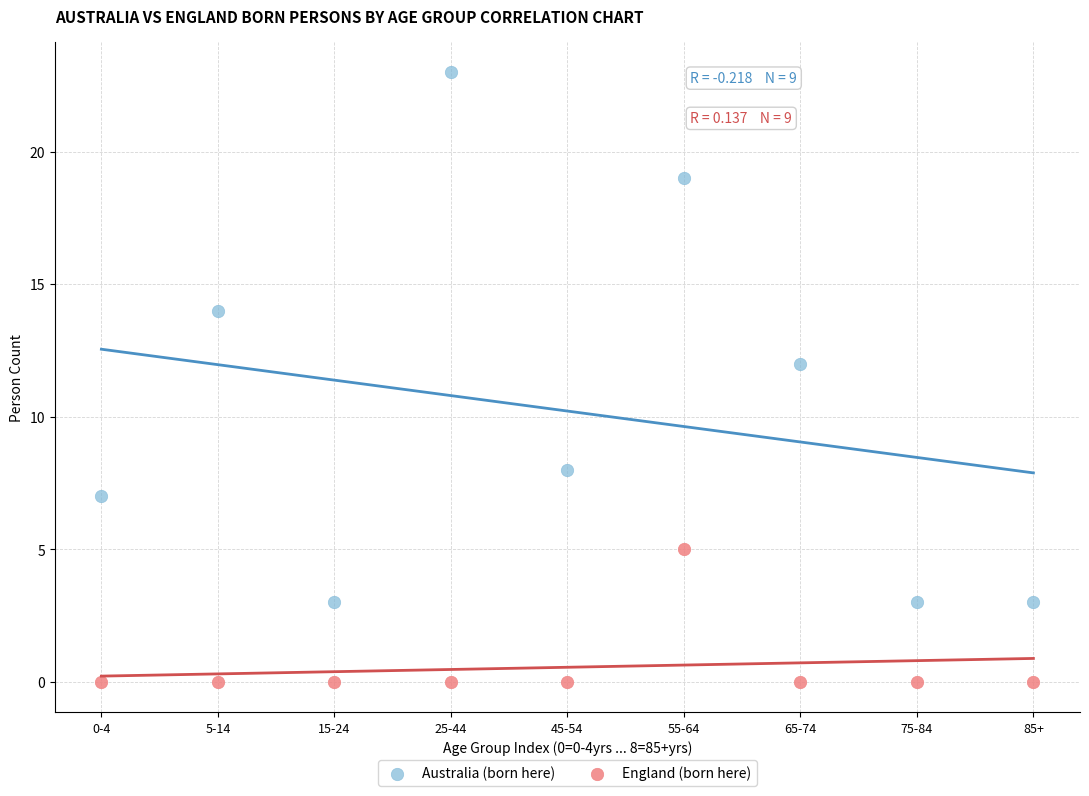

Which series reaches the minimum Y coordinate?

England (born here)